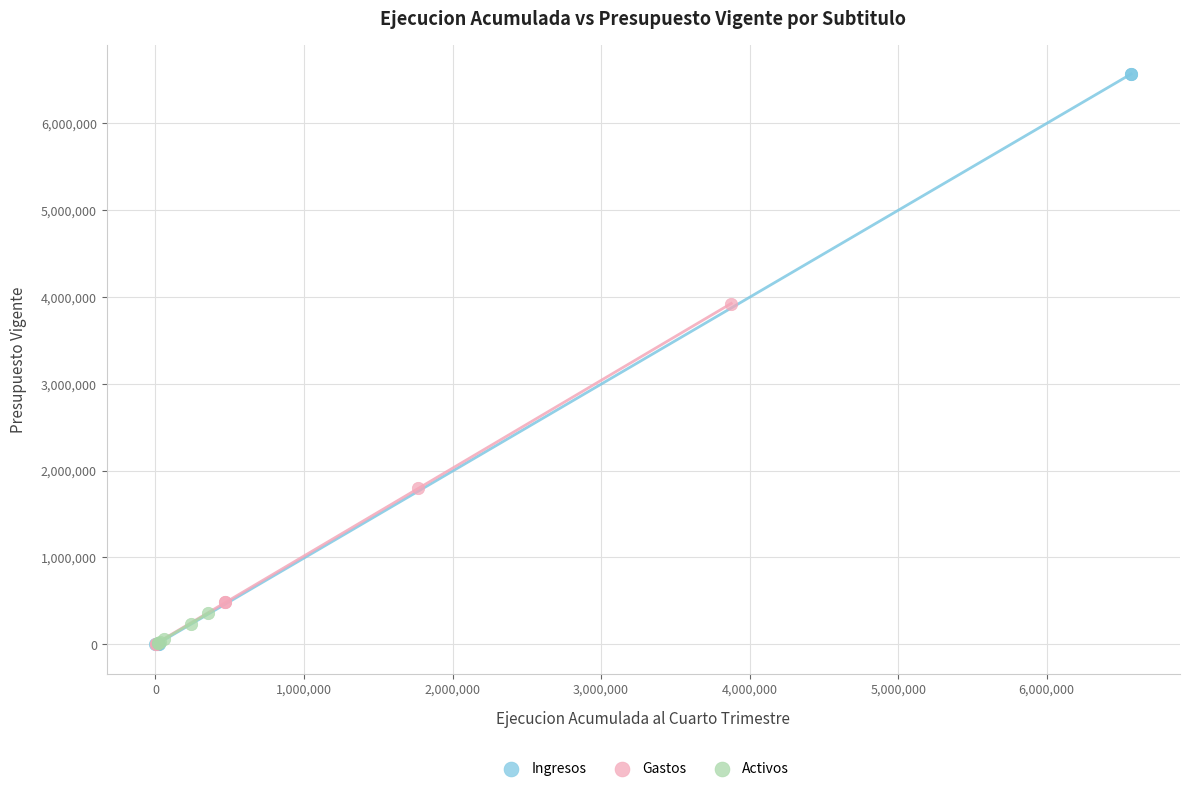

Which series contains the highest Y value?

Ingresos